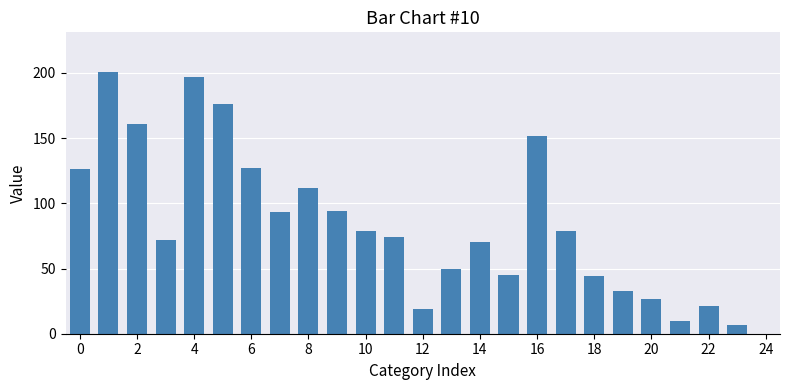

Does the chart contain stacked bars?

No